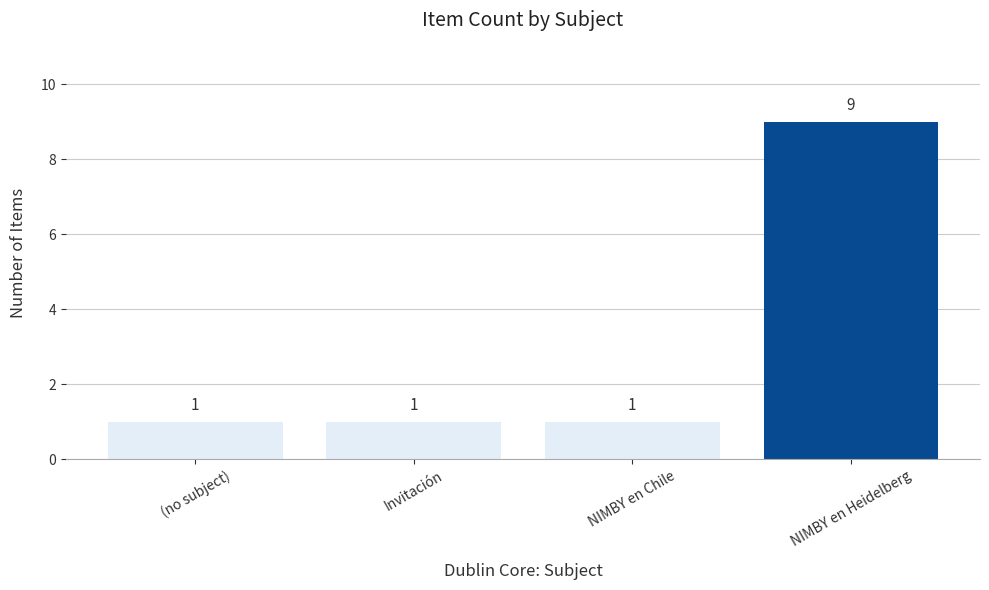

What is the difference between the maximum and minimum values?

8